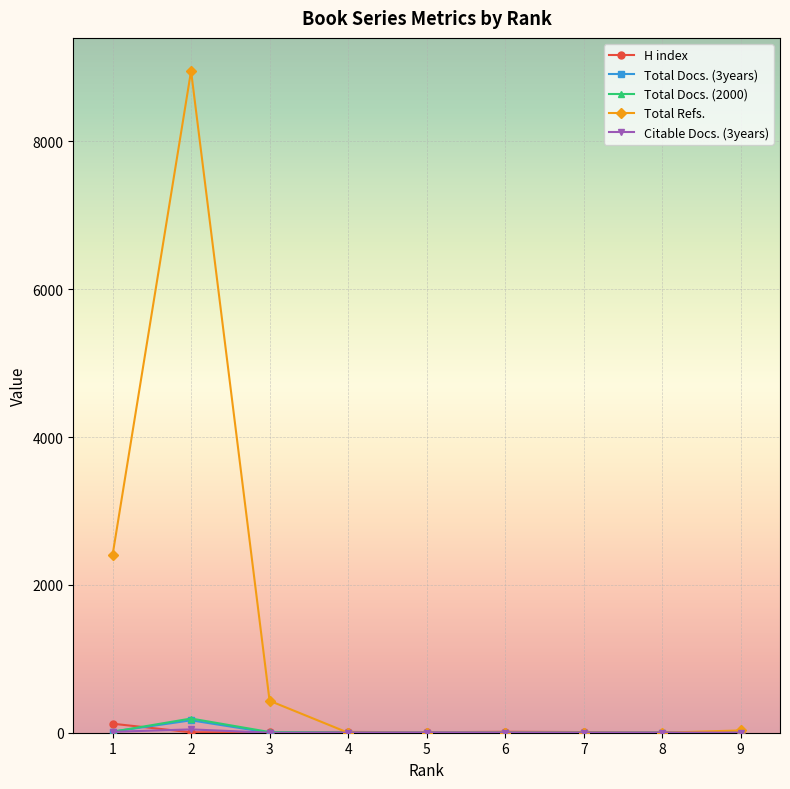

Which series has the widest spread of values?

Total Refs.